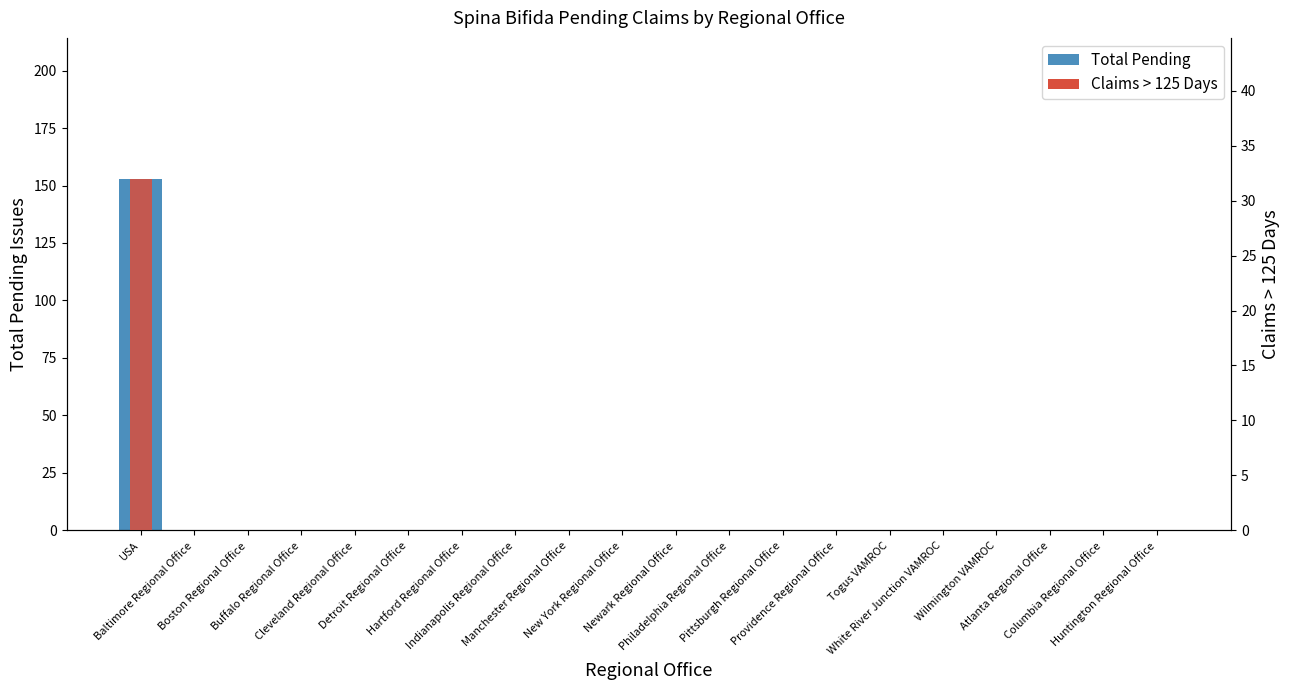

List the series in order of their peak value, highest first.

Total Pending, Claims > 125 Days